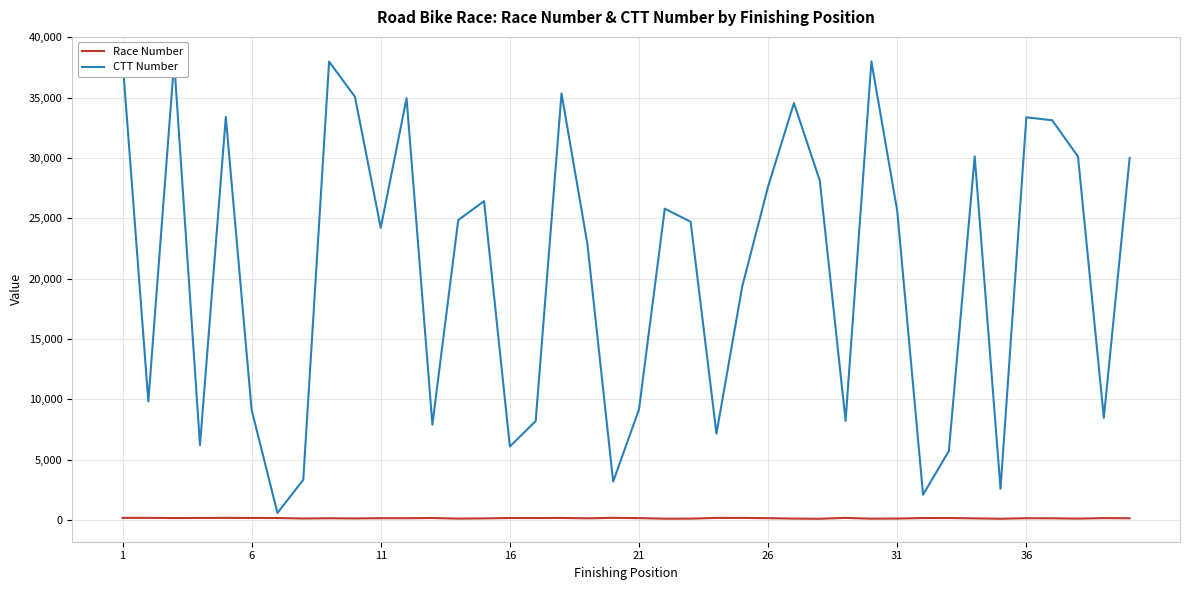

What is the maximum value shown in the chart?

38136